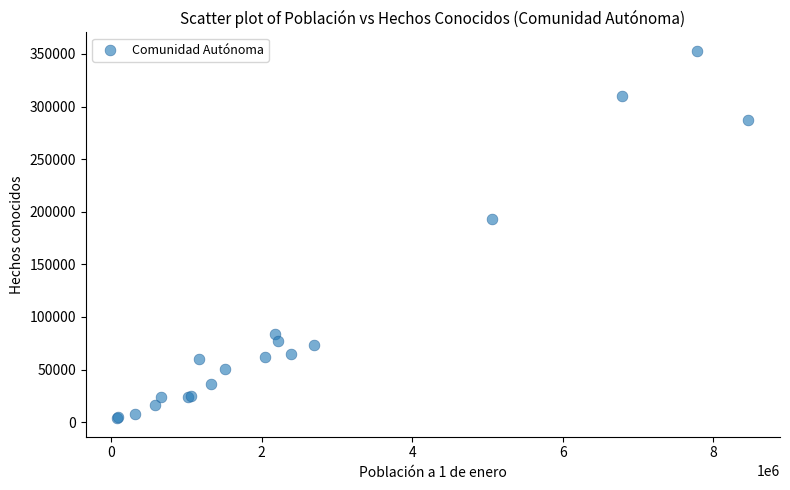

What Y value in the scatter plot is closest to 178350?

193222